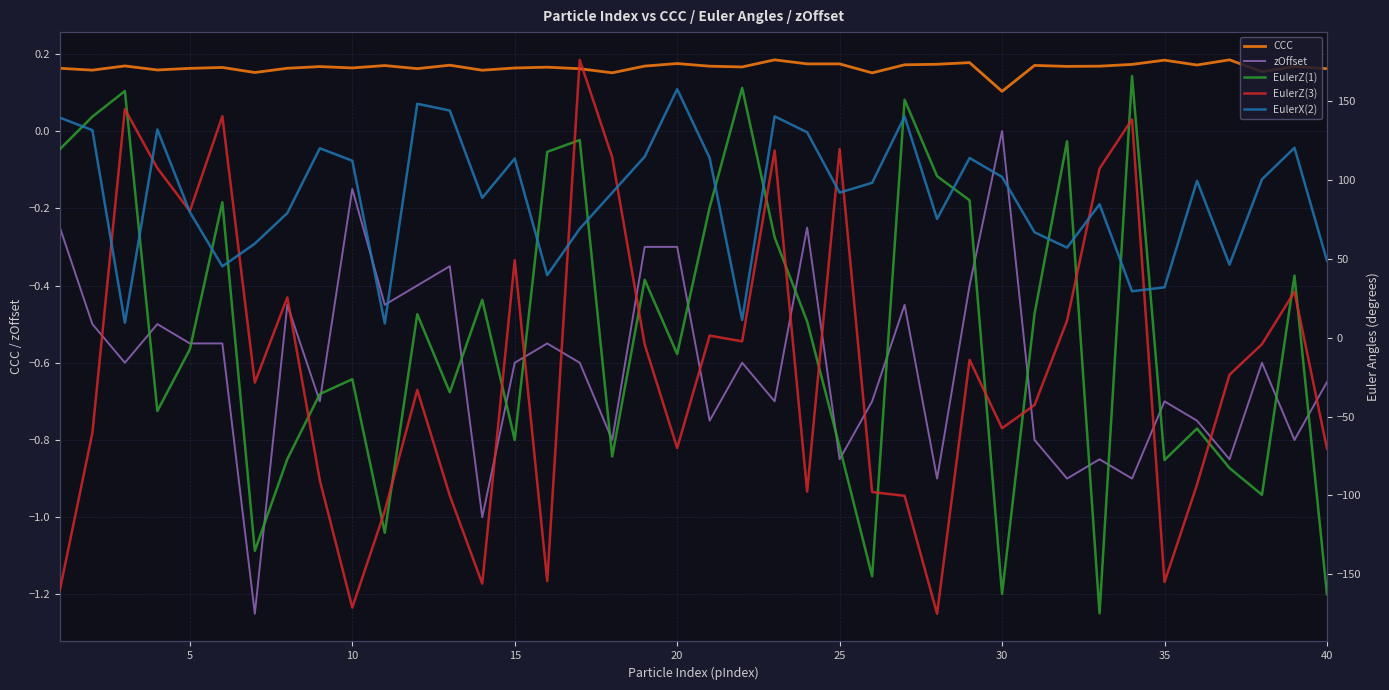

What is the lowest value of the zOffset series?

-1.2